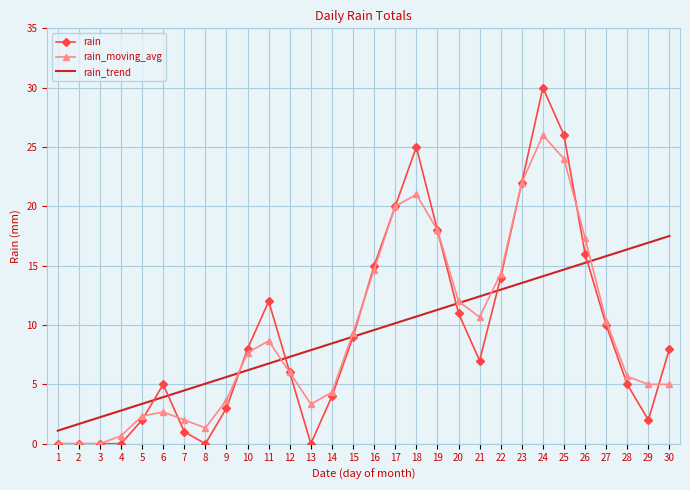

Which series has the widest spread of values?

rain